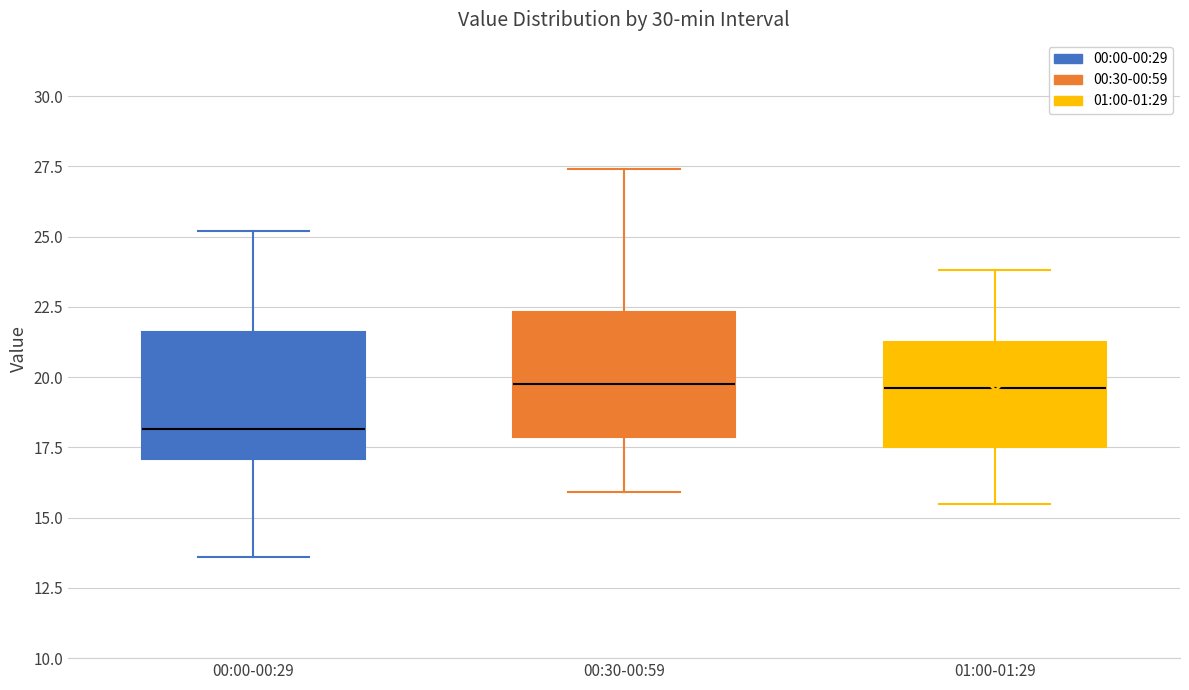

Reading left to right, read every box against the y-axis: the position of its median line, the range the box covers, and the ends of its whiskers. The values are not printed on the chart, so give them approximately, as read against the axis.

00:00-00:29: median 18.0, box 17.0 to 21.5, whiskers 13.5 to 25.0
00:30-00:59: median 20.0, box 18.0 to 22.5, whiskers 16.0 to 27.5
01:00-01:29: median 19.5, box 17.5 to 21.5, whiskers 15.5 to 24.0